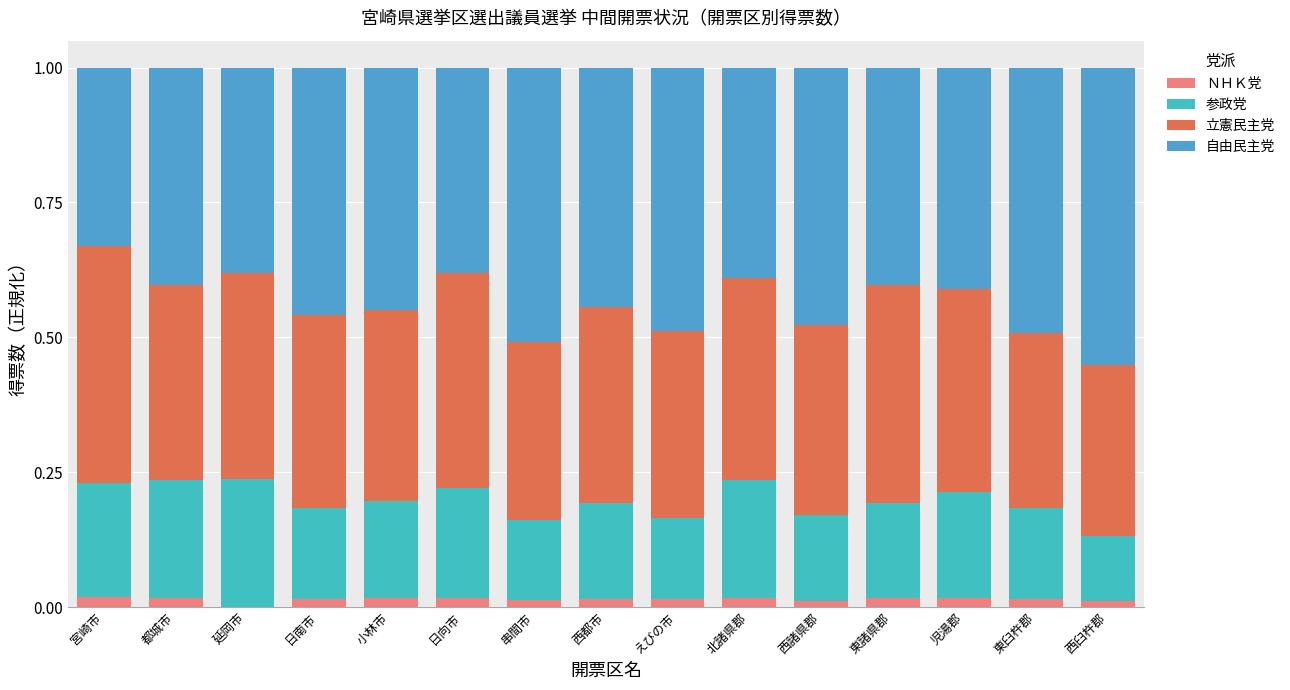

Which category has the lowest value in the ＮＨＫ党 series?

延岡市